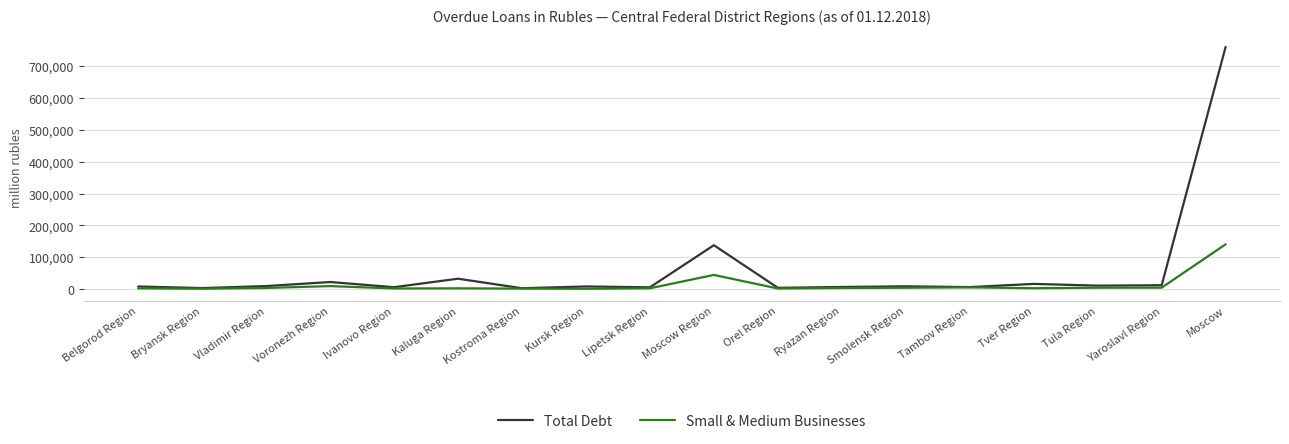

Which series has the widest spread of values?

Total Debt